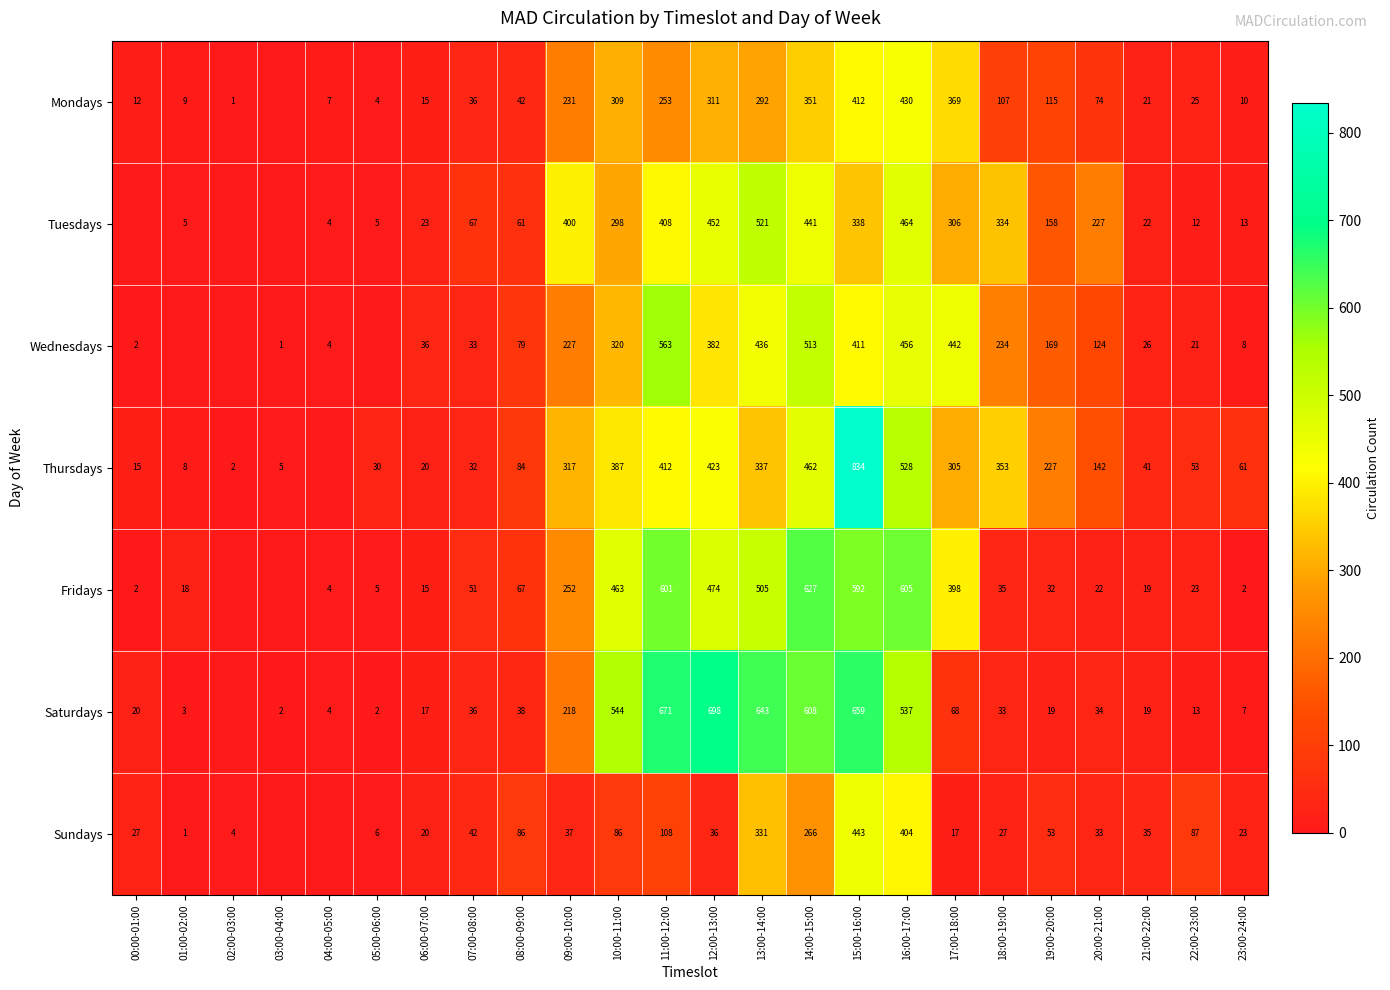

The Thursdays series shows 10 at 00:00-01:00. True or false?

False